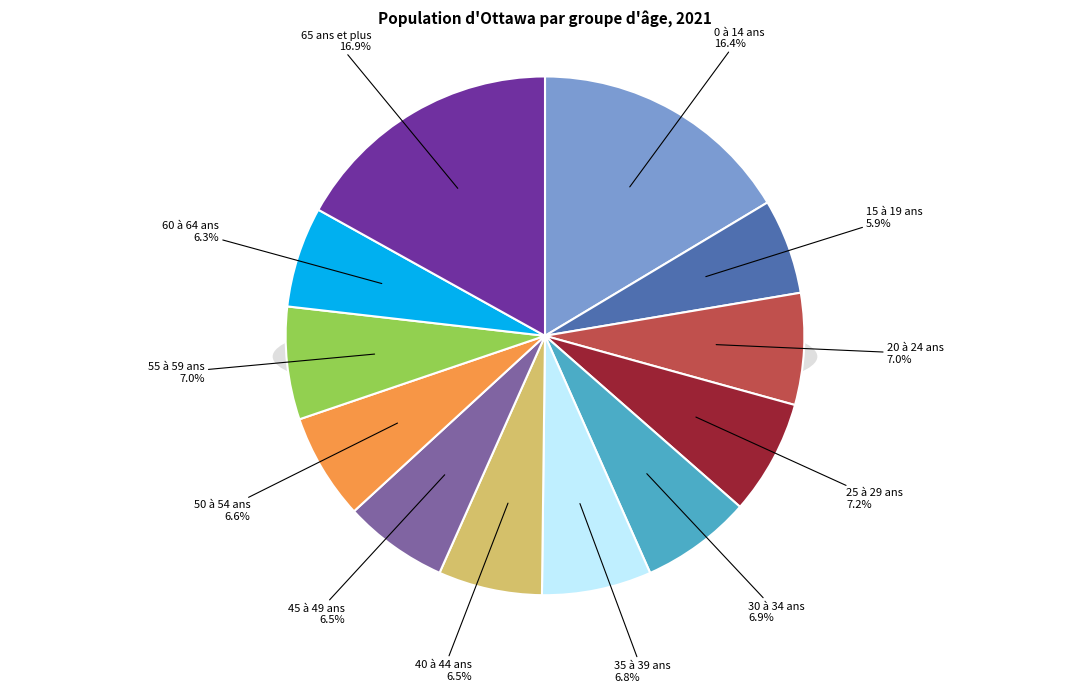

What is the total percentage of 20 à 24 ans and 35 à 39 ans?

13.8%